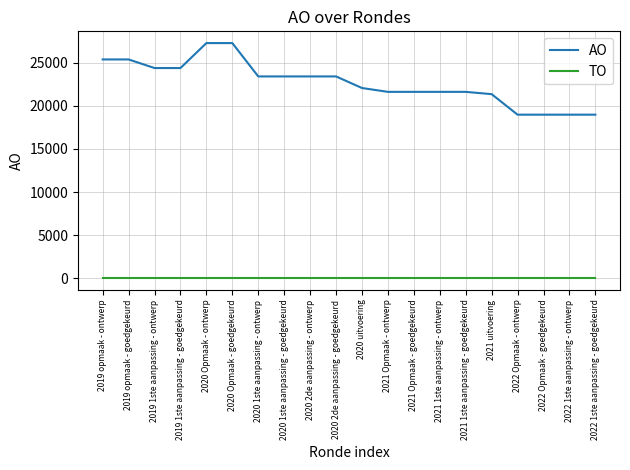

Which series has the largest range (max minus min)?

AO